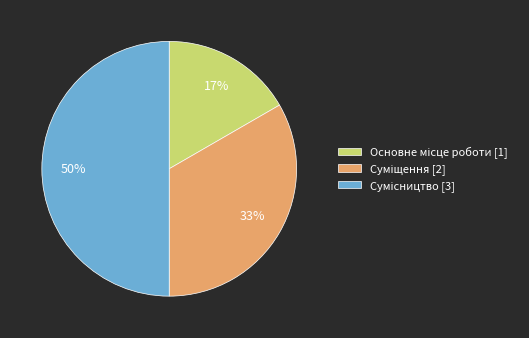

How many slices are in this pie chart?

3